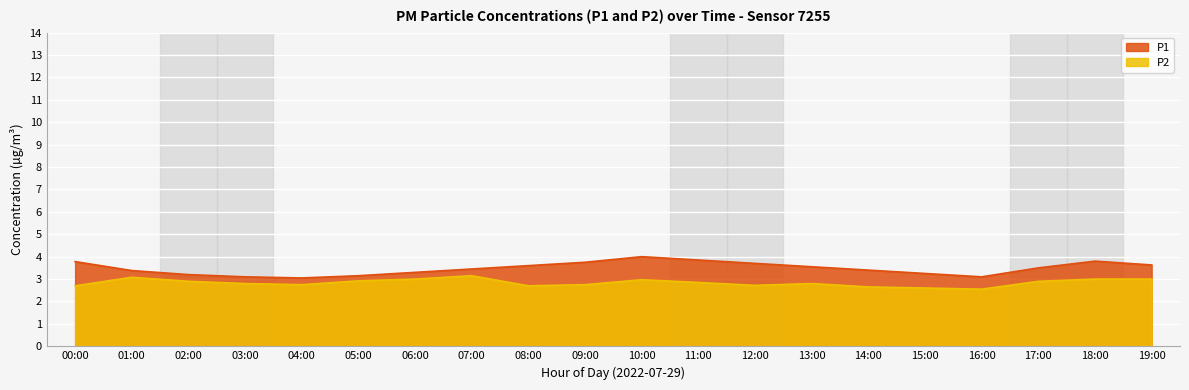

What is the sum of the P1 values at 15:00 and 02:00?

6.5